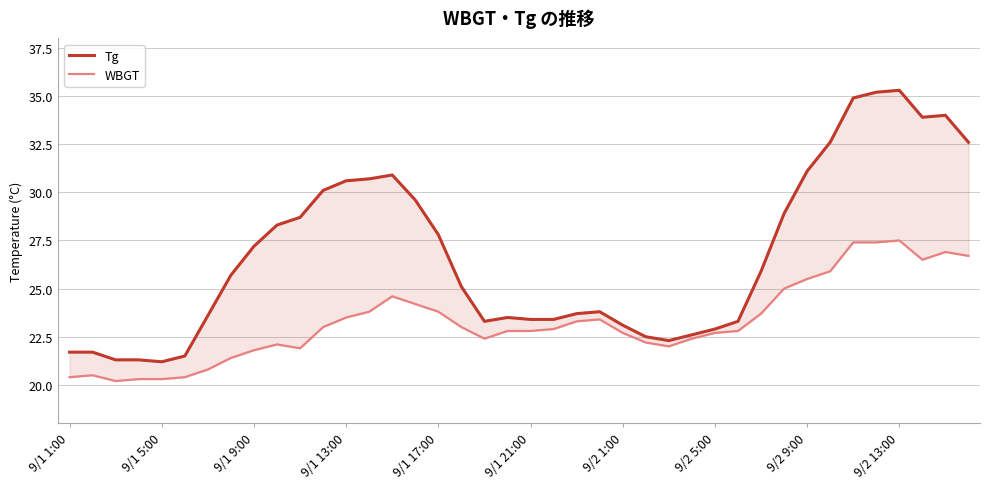

True or false: WBGT has more than 1 points higher than both neighbors.

True